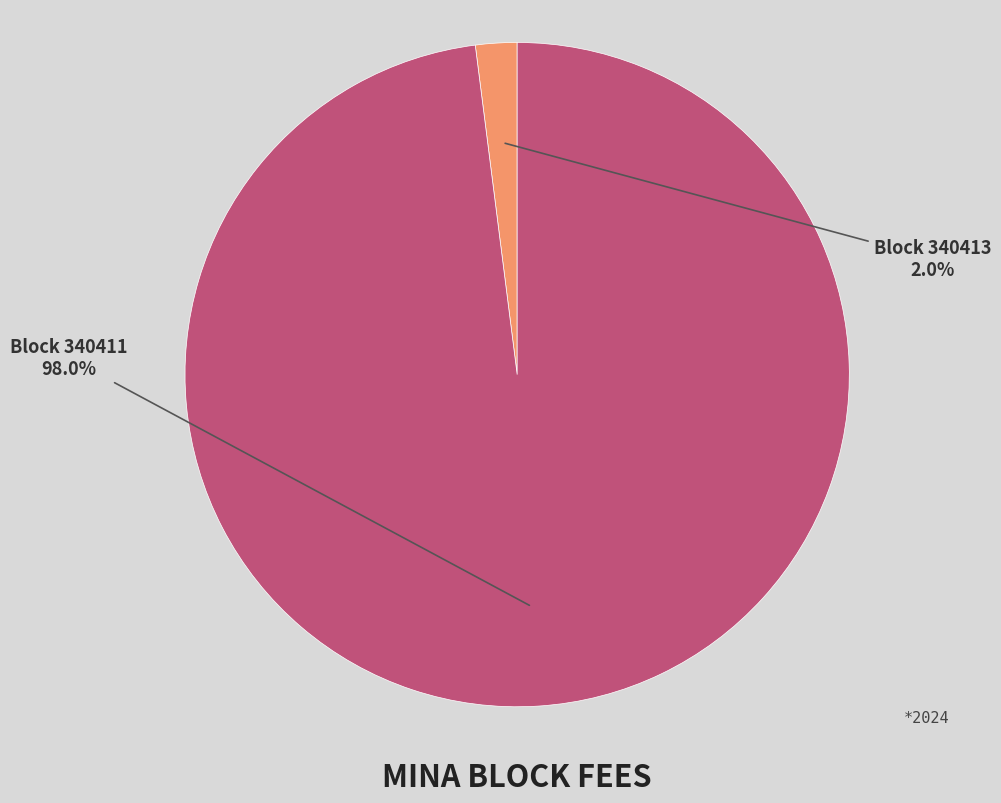

How many segments does this pie chart have?

2